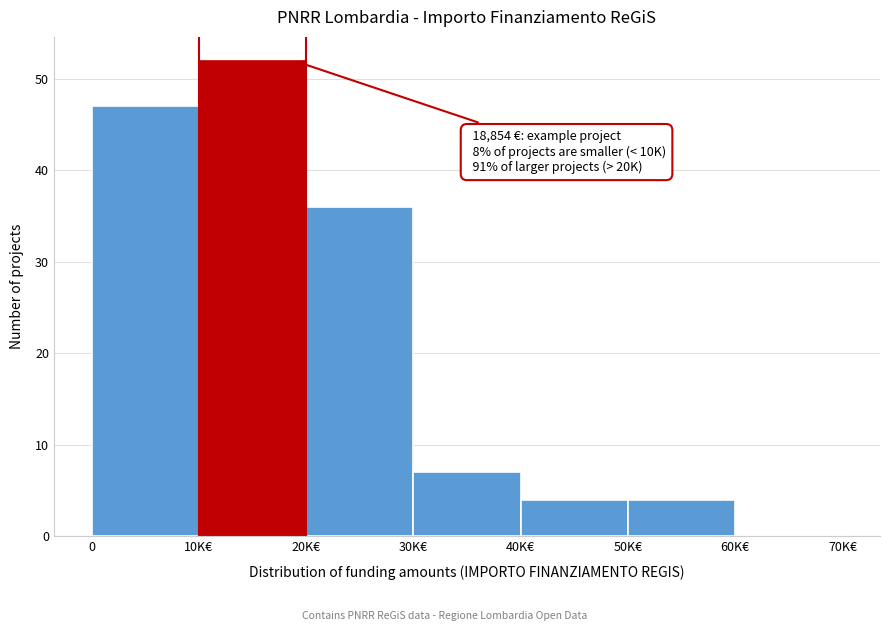

Reading left to right, what are all the values shown in this chart?

0=47	10K€=52	20K€=36	30K€=7	40K€=4	50K€=4	60K€=0